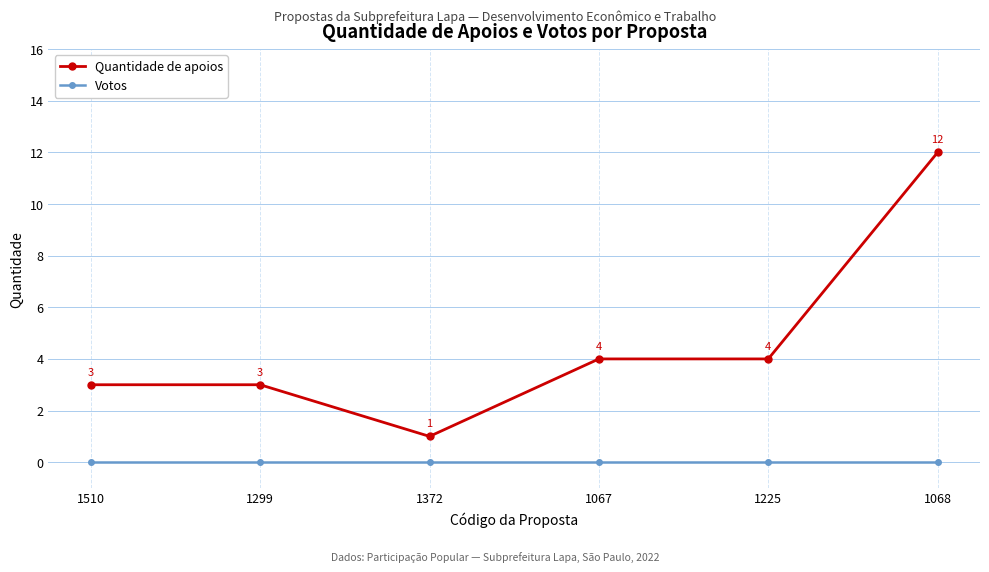

The value of Quantidade de apoios at 1068 is 3. True or false?

False